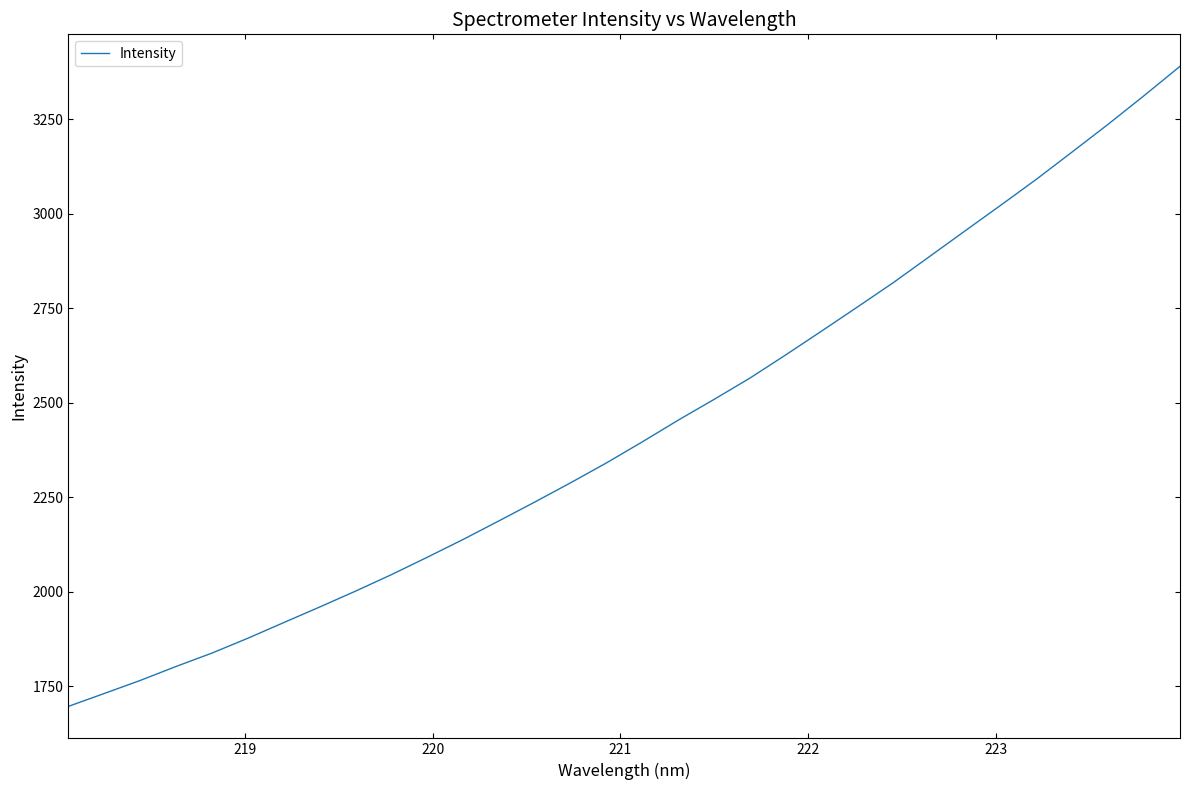

What is the greatest value displayed?

3390.3